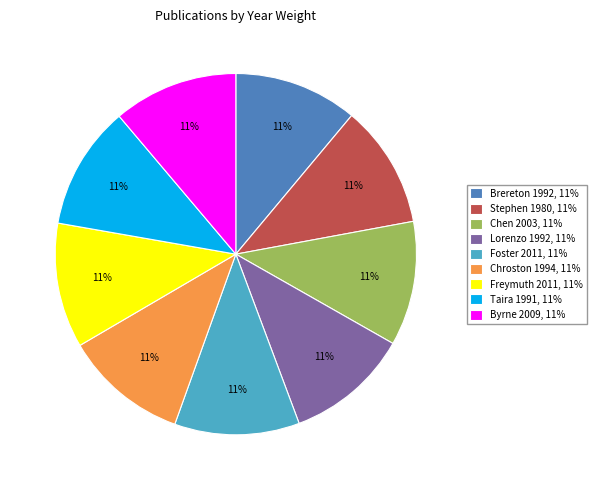

To the nearest percent, what is the average slice percentage?

11%